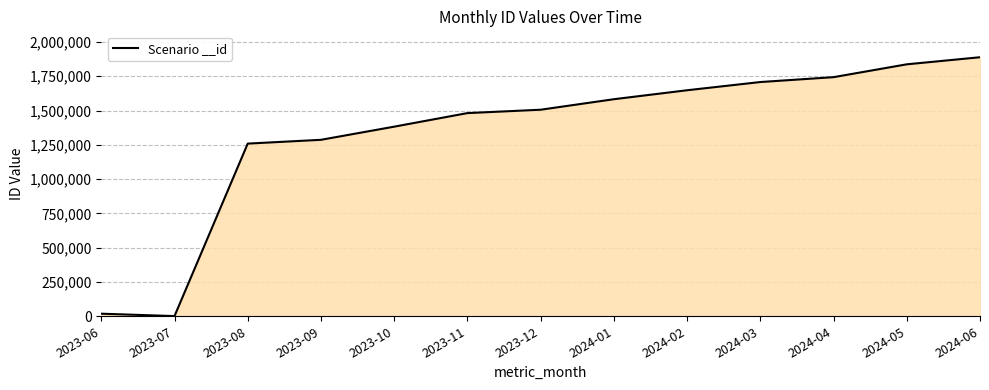

Does the chart have visible grid lines?

Yes